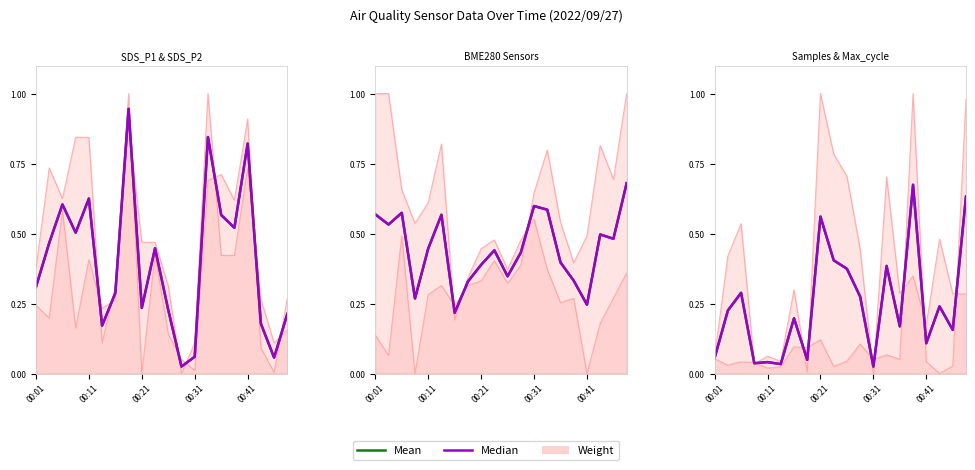

Which series has the largest total across all categories?

Mean